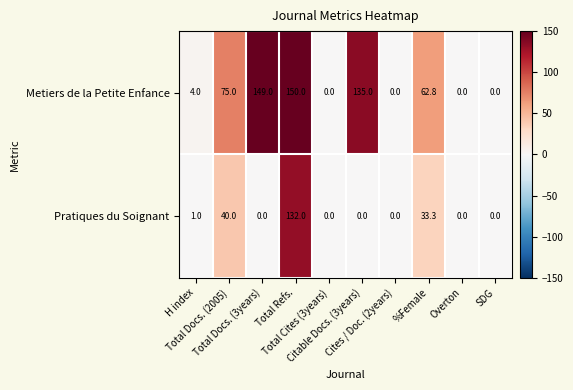

Rank the series by their average value, from highest to lowest.

Metiers de la Petite Enfance, Pratiques du Soignant